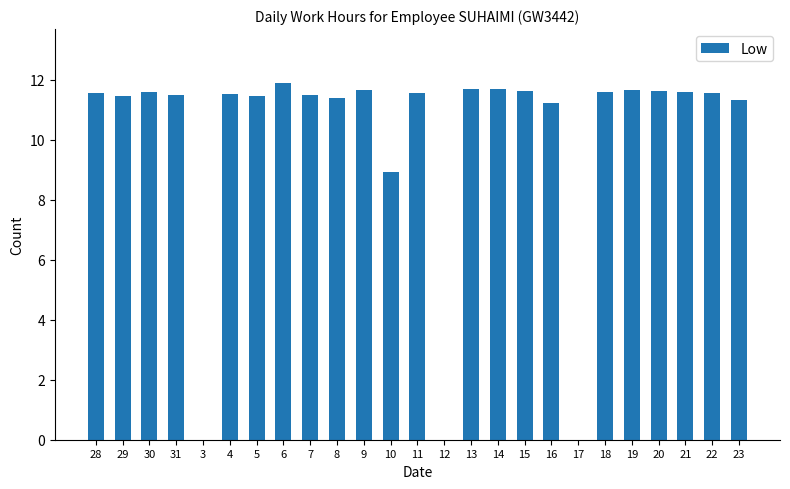

Count the number of categories in the chart.

25